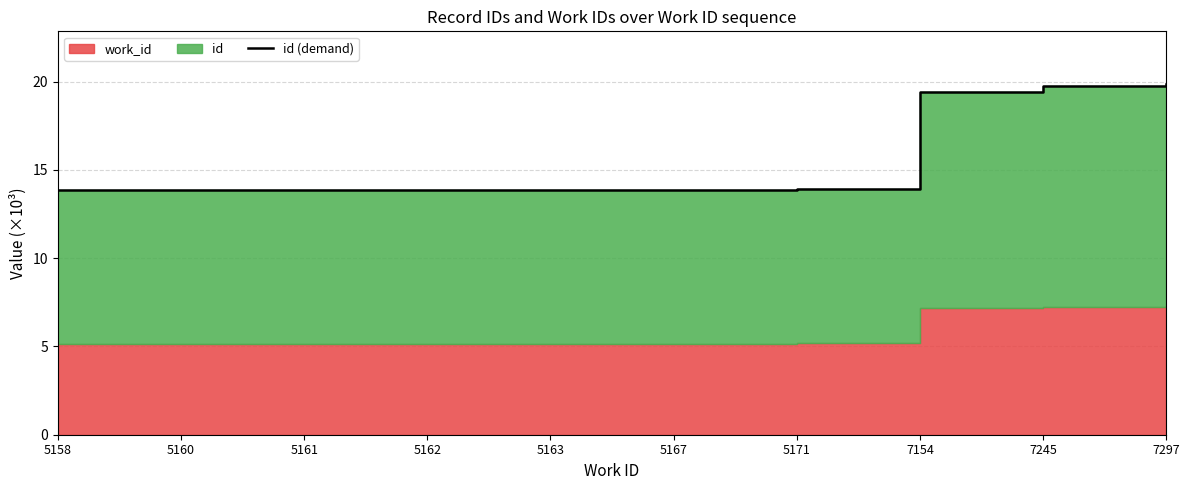

Reading right to left, transcribe all the data shown in this chart.

19.9	19.7	19.4	13.9	13.9	13.9	13.9	13.9	13.9	13.9